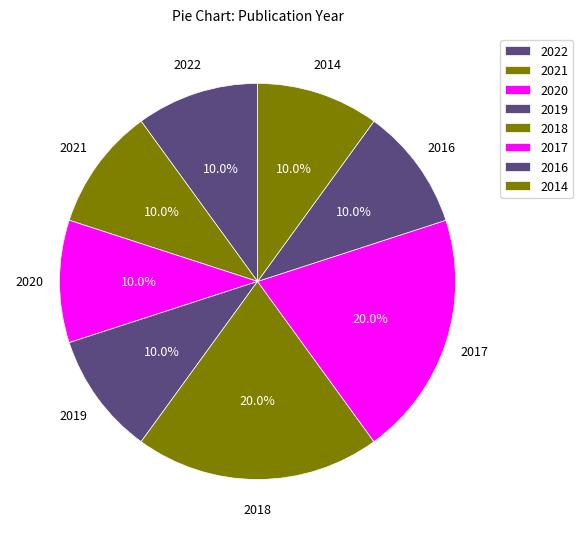

Is the sum of 2014 and 2019 greater than half?

No